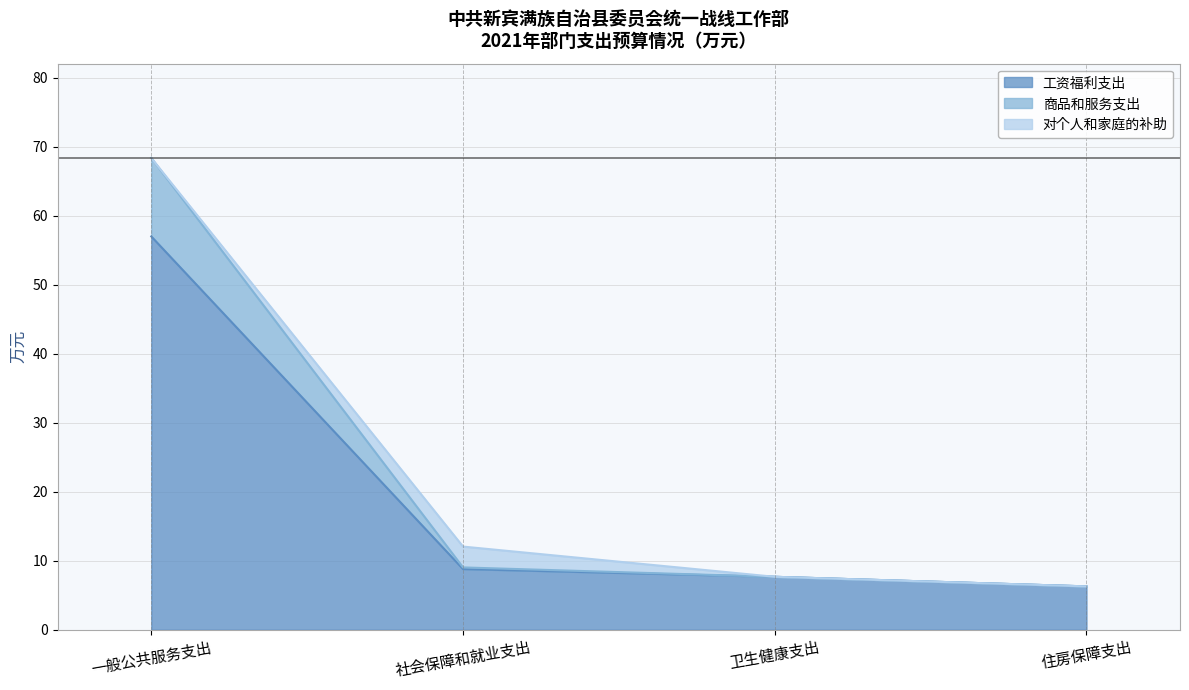

The 工资福利支出 series shows 8.8 at 社会保障和就业支出. True or false?

True